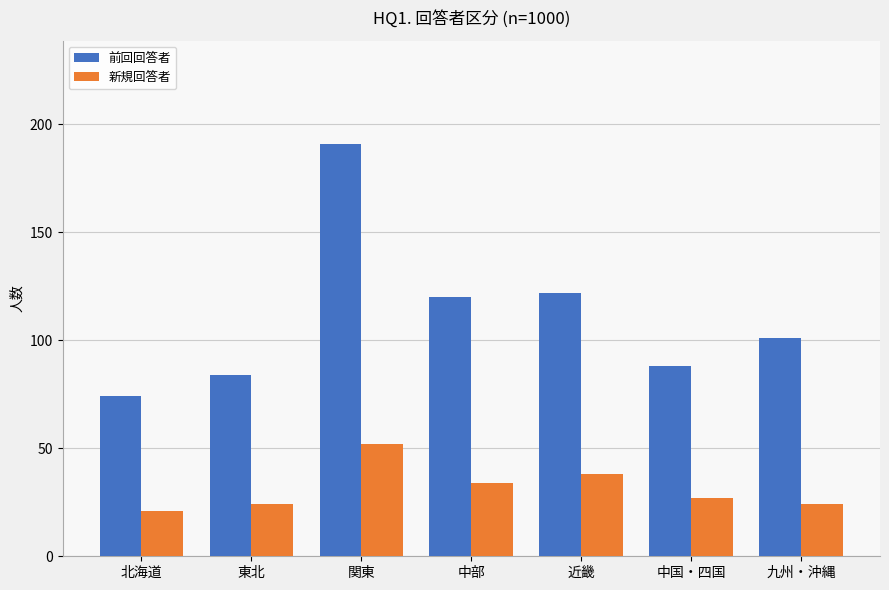

Between 近畿 and 中国・四国, which series saw the biggest shift?

前回回答者